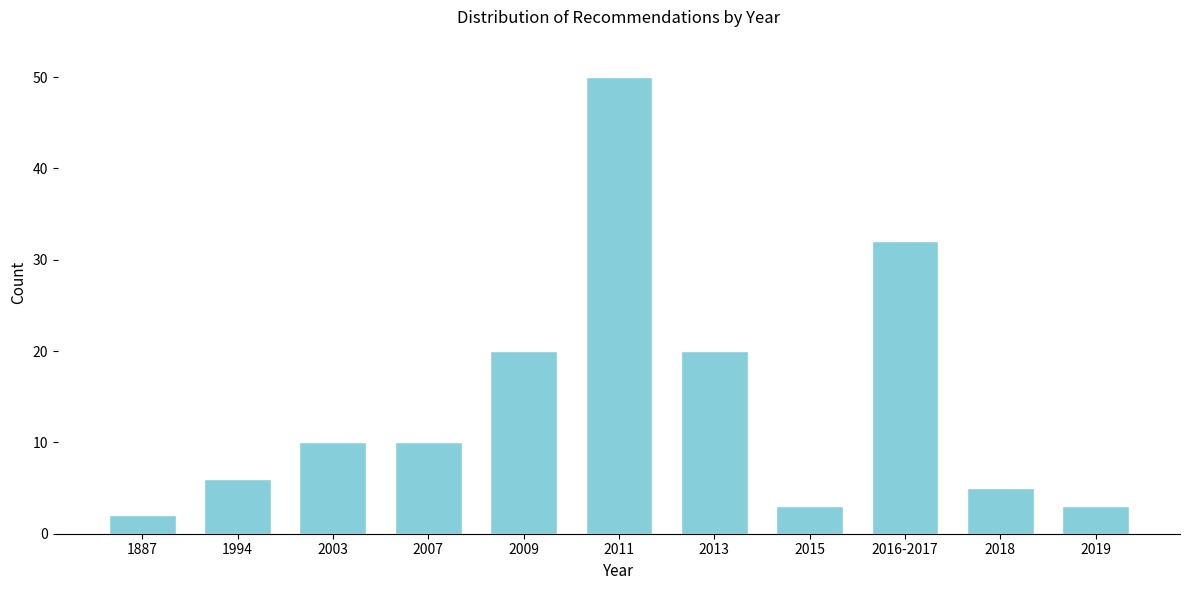

Reading left to right, transcribe all the data shown in this chart.

1887=2	1994=6	2003=10	2007=10	2009=20	2011=50	2013=20	2015=3	2016-2017=32	2018=5	2019=3